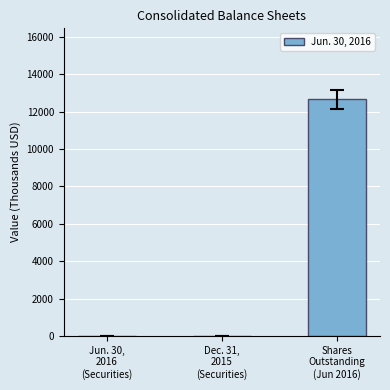

What is the sum of all values?

12663.2